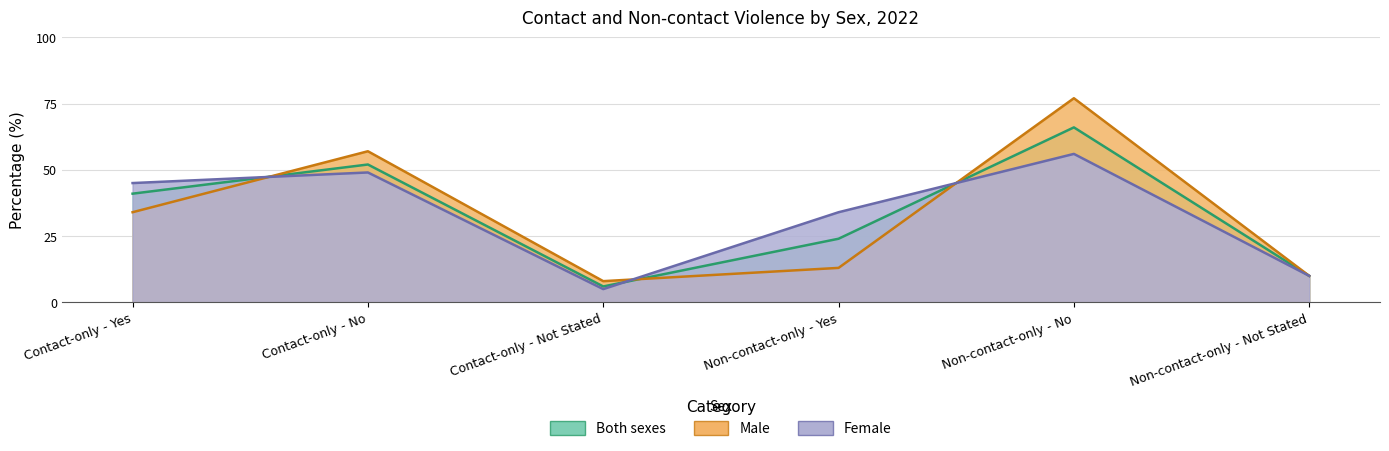

Which series has the largest total across all categories?

Male